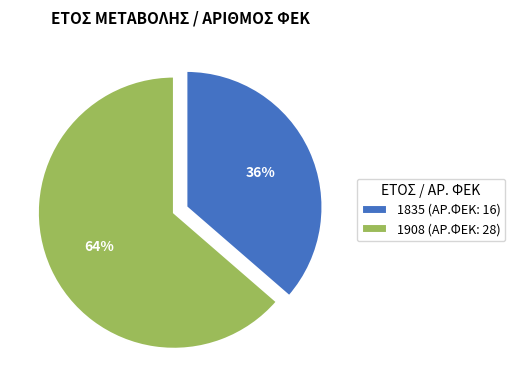

What is the majority slice?

1908